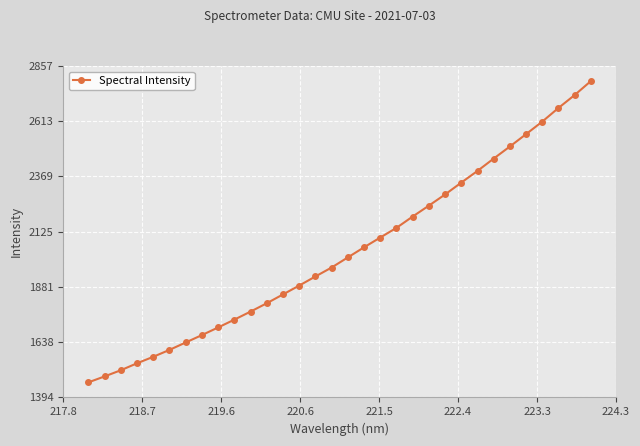

What is the minimum value shown in the chart?

1460.1